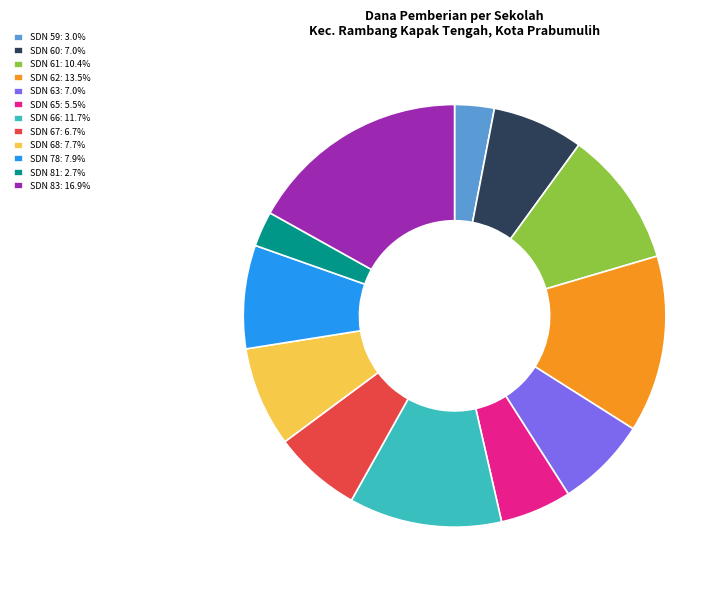

Is the sum of SDN 62: 13.5% and SDN 59: 3.0% greater than half?

No